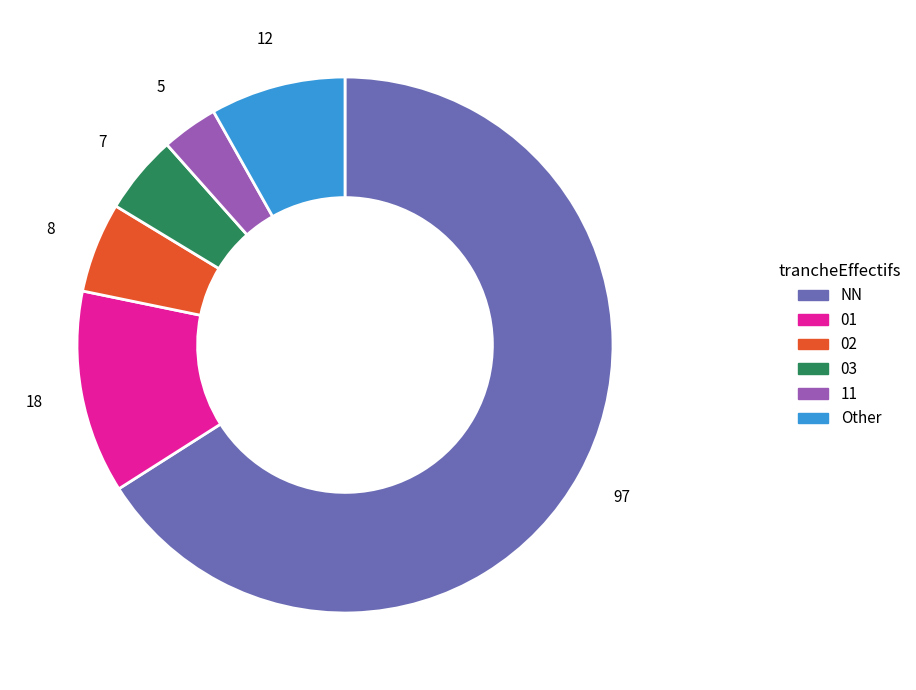

How many segments does this pie chart have?

6